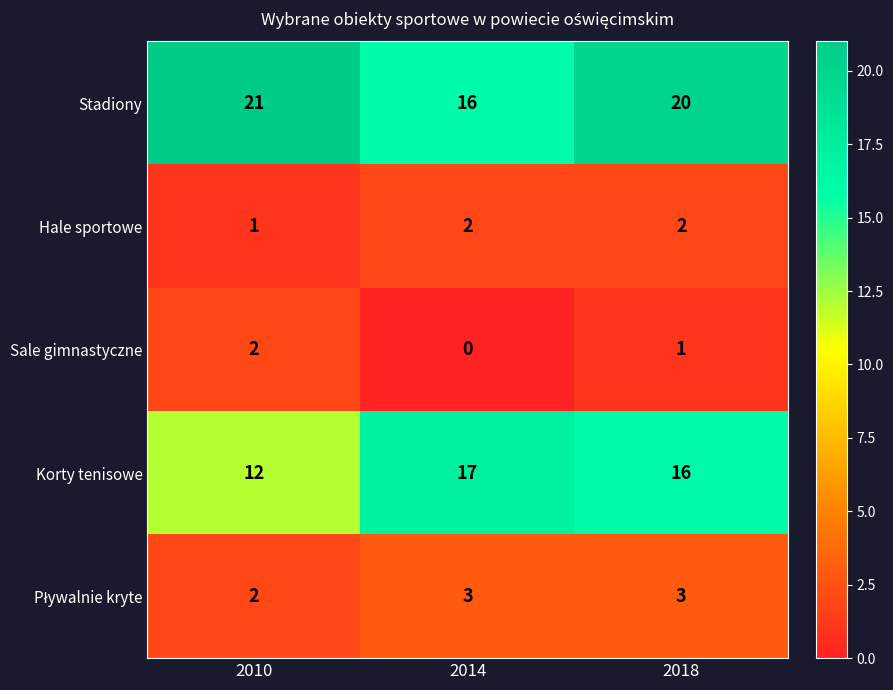

What is the approximate value of Stadiony at 2010?

21